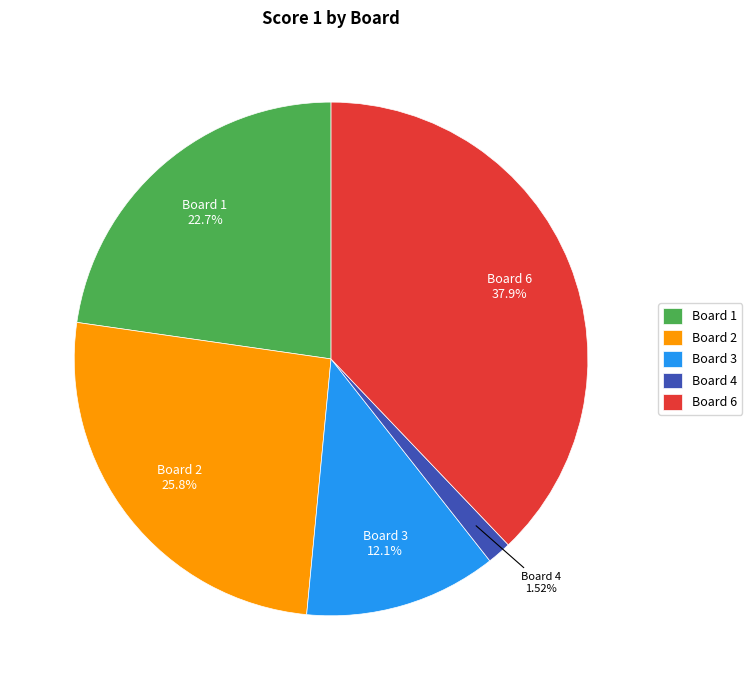

Is there a majority slice in this chart?

No